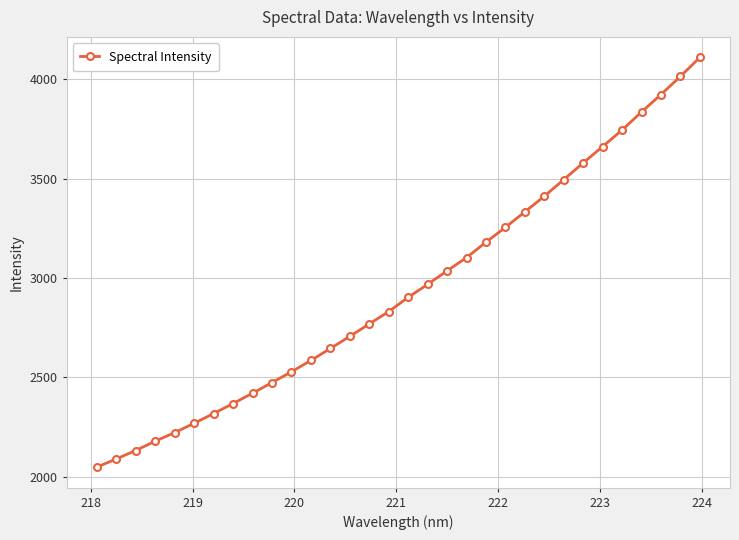

What is the sum of all values?

94151.5